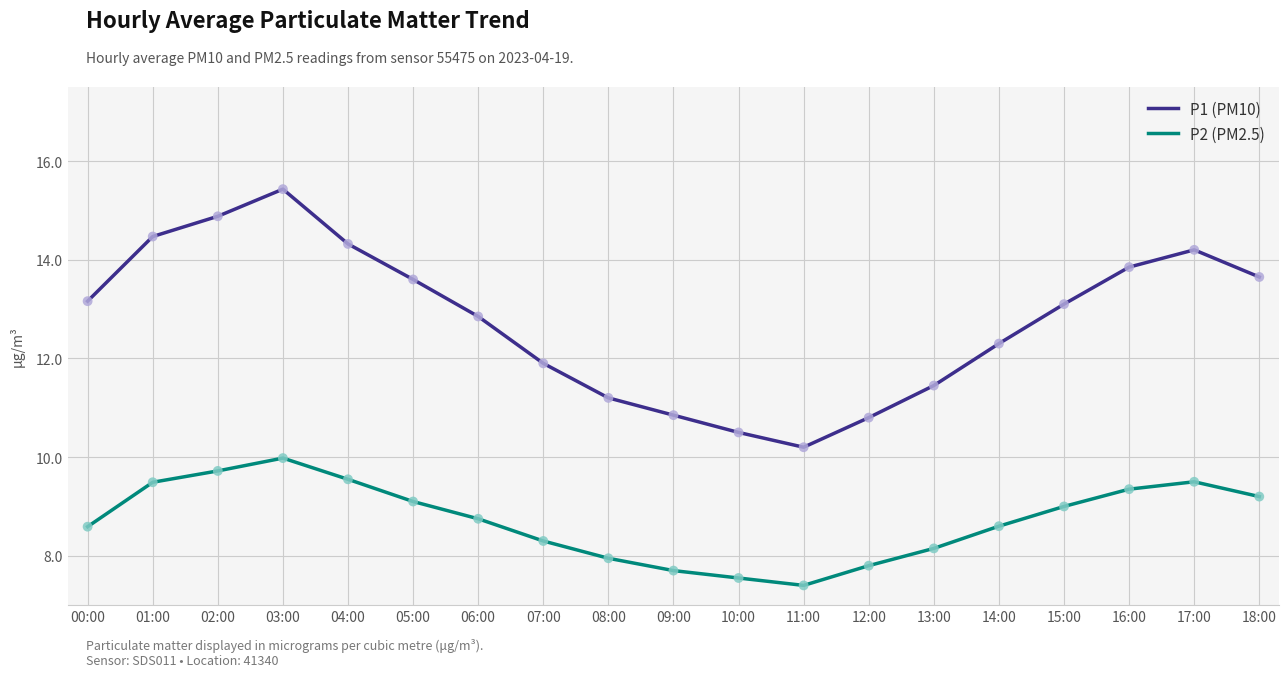

What is the spread (max minus min) of values at 07:00?

3.6